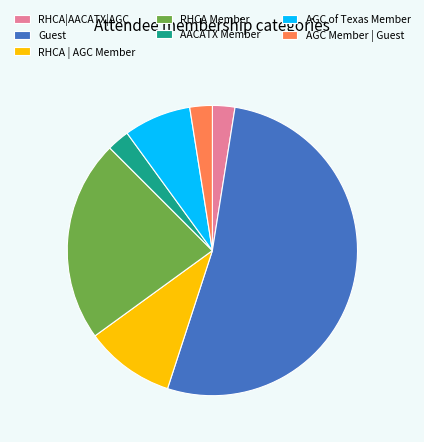

Between AGC of Texas Member and AACATX Member, which is larger?

AGC of Texas Member